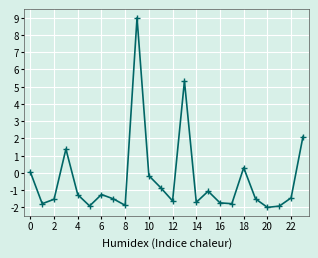

What is the difference between the maximum and minimum values?

11.0